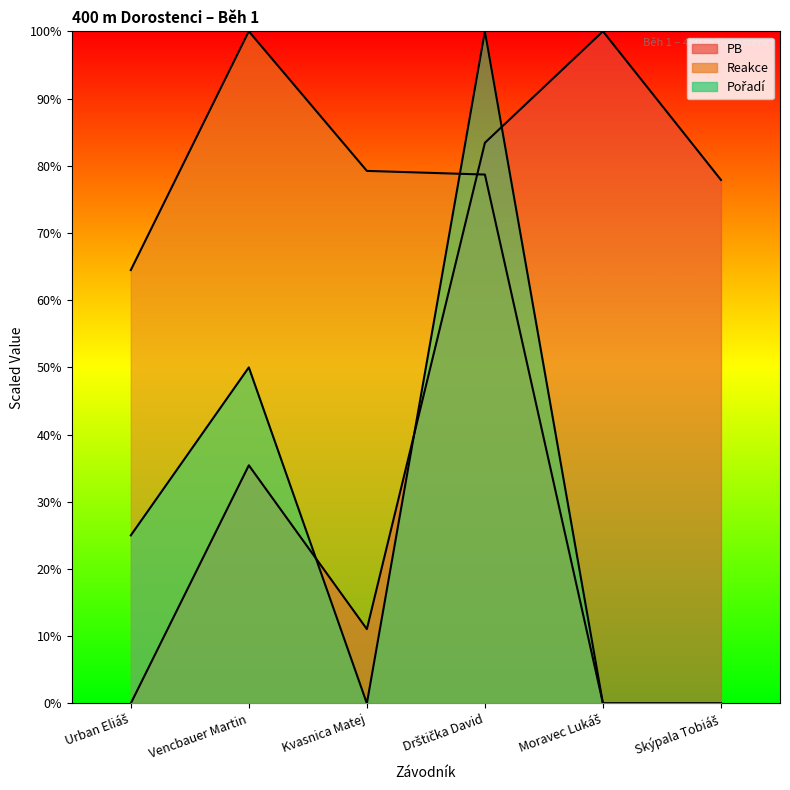

Which series has the largest range (max minus min)?

PB